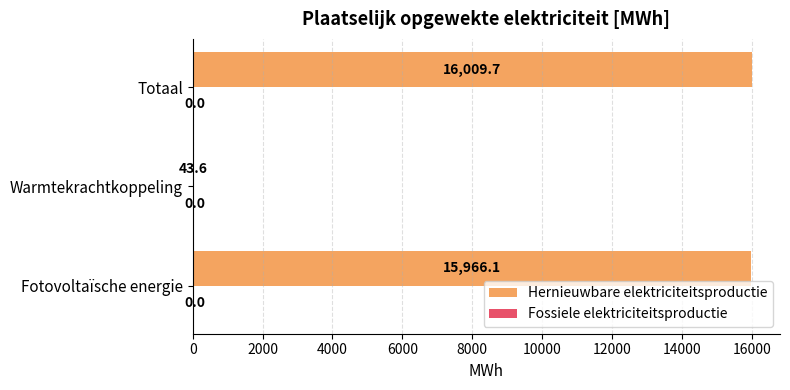

Are the bars grouped side by side (vs. stacked)?

No